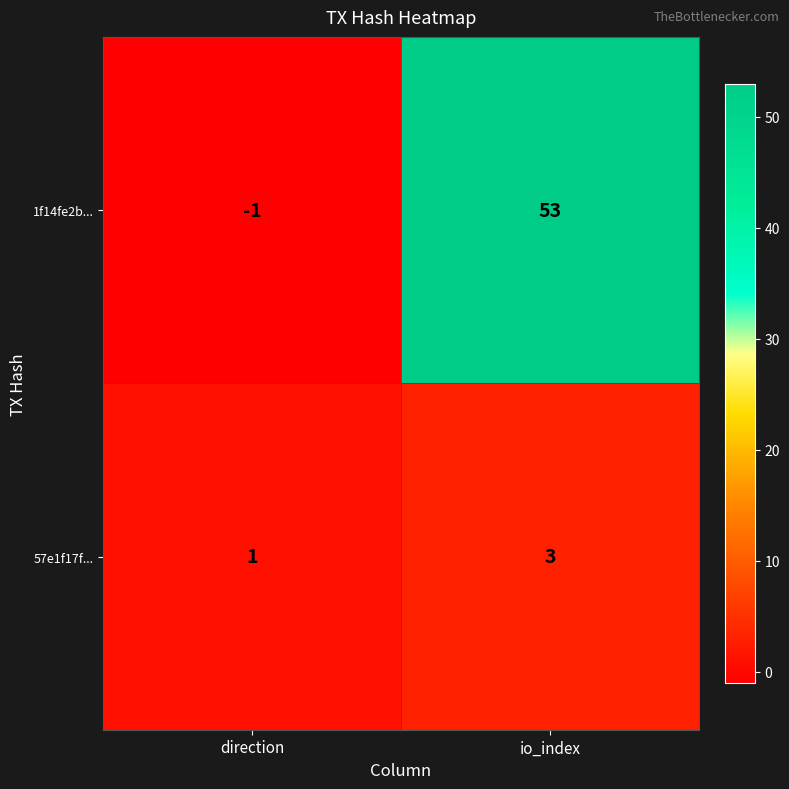

Is it true that 1f14fe2b... equals 23 at io_index?

False